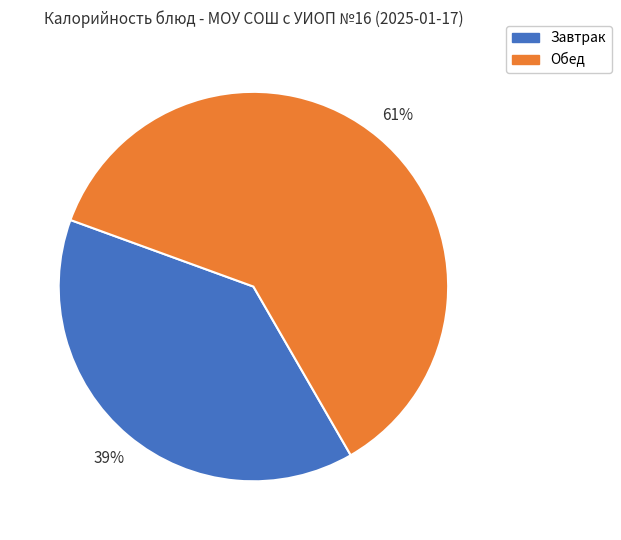

Count the number of slices in the pie.

2